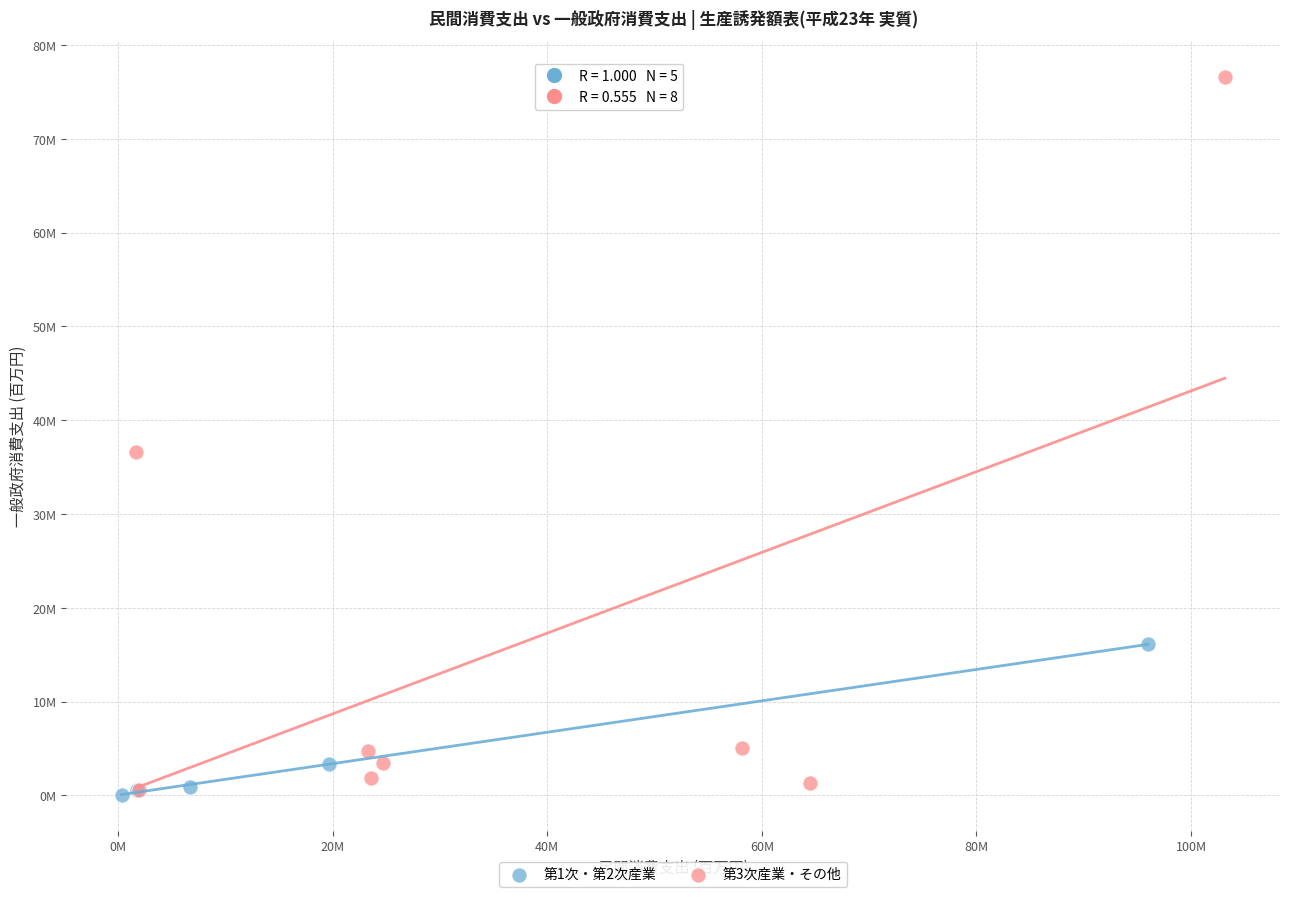

What are all the series names shown in the legend?

第1次・第2次産業, 第3次産業・その他